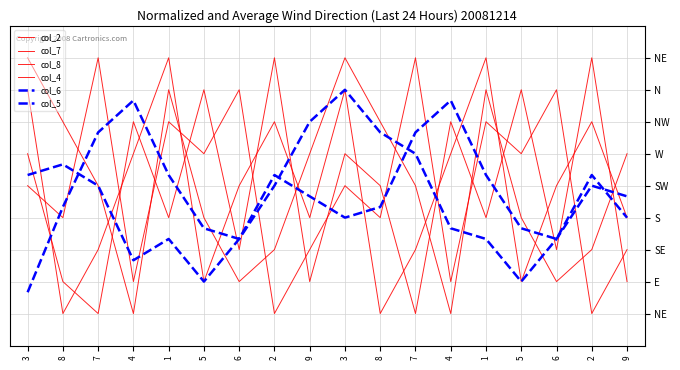

Is this an area chart (filled region under the line)?

No